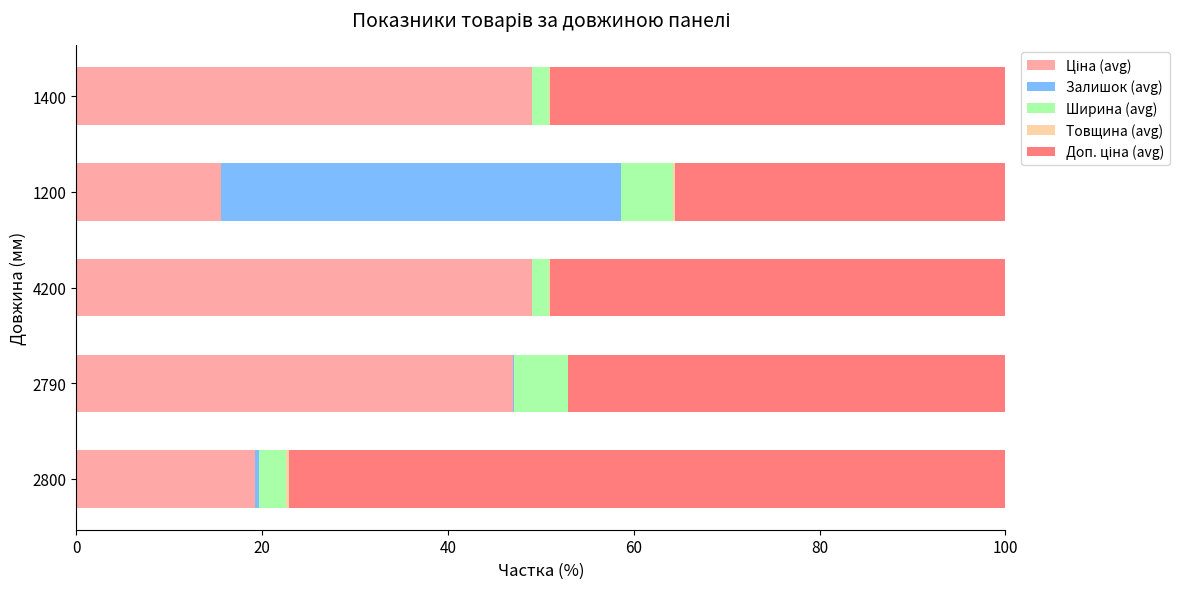

What is the value of the Ціна (avg) bar at the 3rd from the left?

49.1